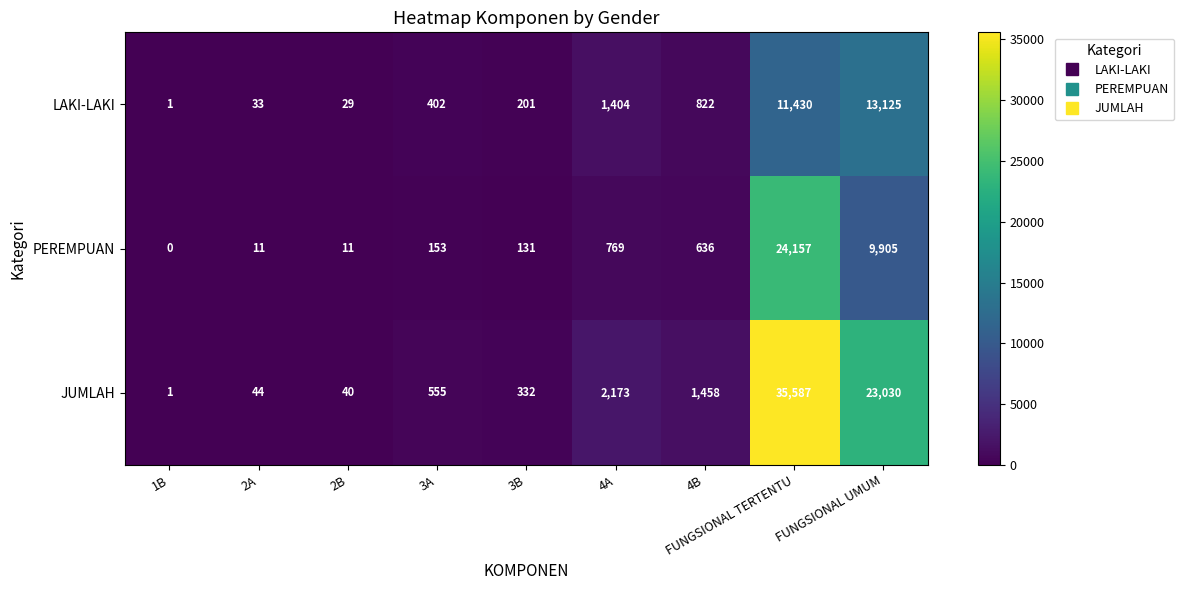

The PEREMPUAN series shows 17 at 2A. True or false?

False